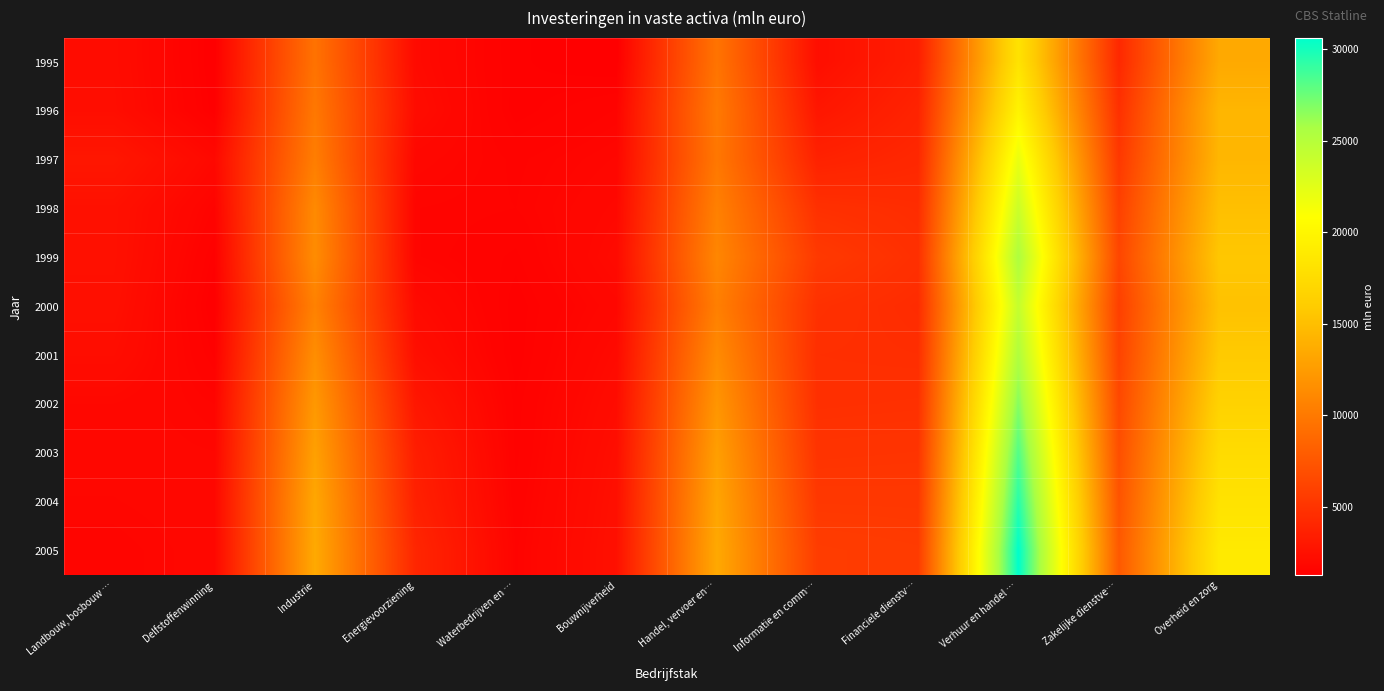

Reading left to right, list all the values displayed in this chart.

1995: Landbouw, bosbouw …=2200	Delfstoffenwinning=1259	Industrie=9529	Energievoorziening=2024	Waterbedrijven en …=1380	Bouwnijverheid=1244	Handel, vervoer en…=9635	Informatie en comm…=2312	Financiele dienstv…=3458	Verhuur en handel …=18165	Zakelijke dienstve…=4179	Overheid en zorg=13450
1996: Landbouw, bosbouw …=2251	Delfstoffenwinning=1310	Industrie=9925	Energievoorziening=2160	Waterbedrijven en …=1365	Bouwnijverheid=1595	Handel, vervoer en…=10021	Informatie en comm…=2880	Financiele dienstv…=3822	Verhuur en handel …=19747	Zakelijke dienstve…=4749	Overheid en zorg=14353
1997: Landbouw, bosbouw …=2899	Delfstoffenwinning=1916	Industrie=10344	Energievoorziening=1819	Waterbedrijven en …=1562	Bouwnijverheid=1771	Handel, vervoer en…=9893	Informatie en comm…=3706	Financiele dienstv…=4127	Verhuur en handel …=22011	Zakelijke dienstve…=5322	Overheid en zorg=14414
1998: Landbouw, bosbouw …=2484	Delfstoffenwinning=1571	Industrie=11203	Energievoorziening=1648	Waterbedrijven en …=1588	Bouwnijverheid=1904	Handel, vervoer en…=10523	Informatie en comm…=4747	Financiele dienstv…=4494	Verhuur en handel …=23808	Zakelijke dienstve…=5911	Overheid en zorg=15065
1999: Landbouw, bosbouw …=2481	Delfstoffenwinning=1378	Industrie=11388	Energievoorziening=1657	Waterbedrijven en …=1448	Bouwnijverheid=2046	Handel, vervoer en…=10951	Informatie en comm…=5397	Financiele dienstv…=4690	Verhuur en handel …=25442	Zakelijke dienstve…=6306	Overheid en zorg=15612
2000: Landbouw, bosbouw …=2394	Delfstoffenwinning=1258	Industrie=10594	Energievoorziening=2029	Waterbedrijven en …=1359	Bouwnijverheid=1842	Handel, vervoer en…=10436	Informatie en comm…=4789	Financiele dienstv…=4427	Verhuur en handel …=24186	Zakelijke dienstve…=5853	Overheid en zorg=15224
2001: Landbouw, bosbouw …=2227	Delfstoffenwinning=1397	Industrie=11496	Energievoorziening=2337	Waterbedrijven en …=1362	Bouwnijverheid=2029	Handel, vervoer en…=11289	Informatie en comm…=4630	Financiele dienstv…=4575	Verhuur en handel …=25317	Zakelijke dienstve…=6118	Overheid en zorg=15813
2002: Landbouw, bosbouw …=1874	Delfstoffenwinning=1644	Industrie=12240	Energievoorziening=2917	Waterbedrijven en …=1429	Bouwnijverheid=2181	Handel, vervoer en…=12030	Informatie en comm…=4711	Financiele dienstv…=4766	Verhuur en handel …=26751	Zakelijke dienstve…=6505	Overheid en zorg=16587
2003: Landbouw, bosbouw …=1825	Delfstoffenwinning=1763	Industrie=12823	Energievoorziening=3419	Waterbedrijven en …=1444	Bouwnijverheid=2318	Handel, vervoer en…=12708	Informatie en comm…=4981	Financiele dienstv…=5038	Verhuur en handel …=28219	Zakelijke dienstve…=6942	Overheid en zorg=17441
2004: Landbouw, bosbouw …=1753	Delfstoffenwinning=1859	Industrie=13291	Energievoorziening=3635	Waterbedrijven en …=1503	Bouwnijverheid=2401	Handel, vervoer en…=13147	Informatie en comm…=5302	Financiele dienstv…=5284	Verhuur en handel …=29447	Zakelijke dienstve…=7327	Overheid en zorg=18138
2005: Landbouw, bosbouw …=1647	Delfstoffenwinning=1837	Industrie=13472	Energievoorziening=4014	Waterbedrijven en …=1572	Bouwnijverheid=2456	Handel, vervoer en…=13432	Informatie en comm…=5643	Financiele dienstv…=5512	Verhuur en handel …=30621	Zakelijke dienstve…=7681	Overheid en zorg=18821